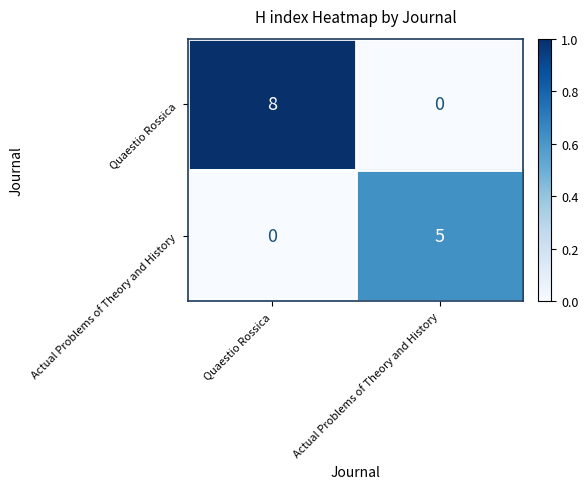

Count the number of categories in the chart.

2